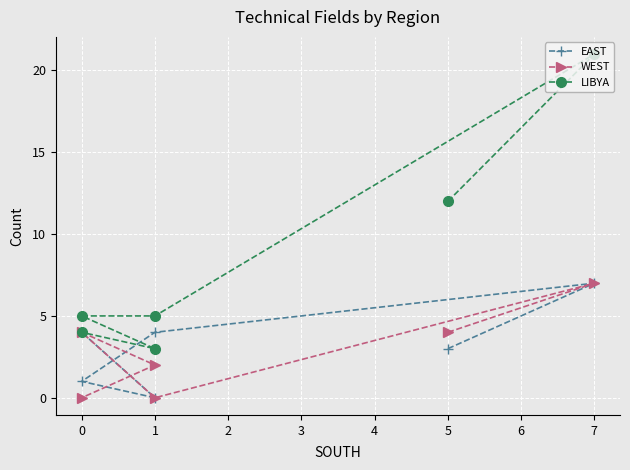

Is it true that EAST equals -3 at 1?

False